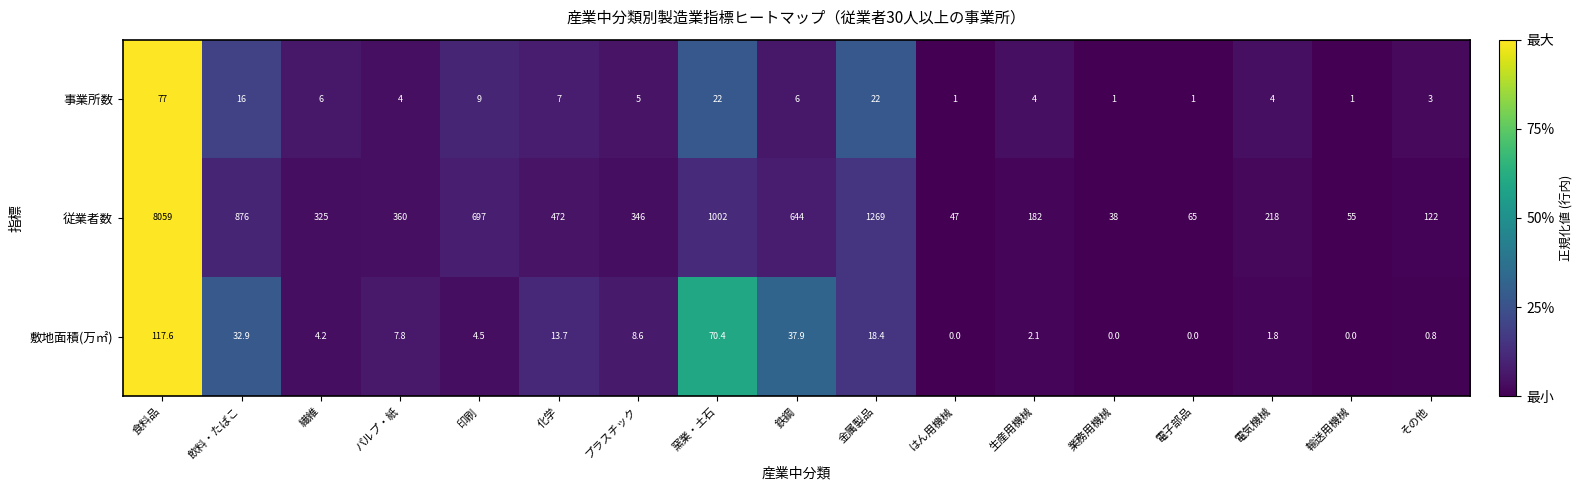

At how many categories does at least one series exceed 0?

17